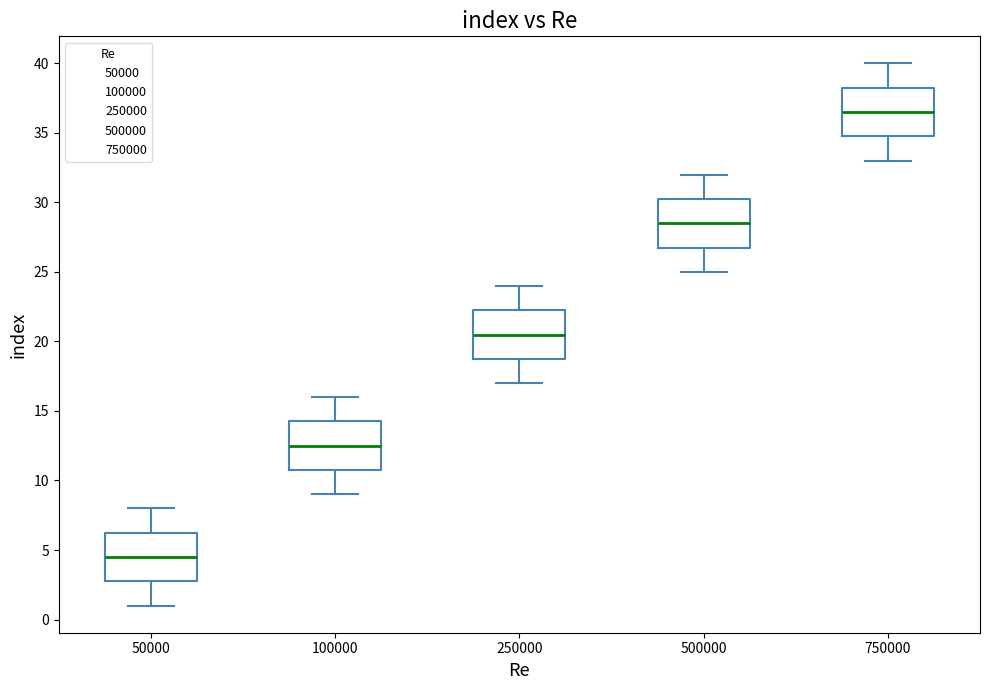

Where does the lower whisker of the box at x = 500000 end on the y-axis? The values are not printed on the chart, so give them approximately, as read against the axis.

25.0